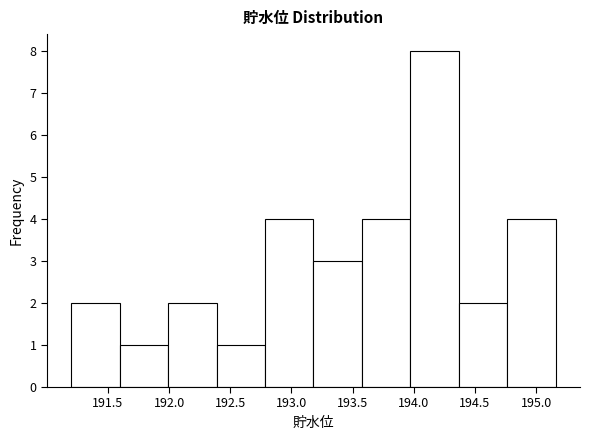

What is the height of the bar covering 193.20 to 193.60 on the x-axis? Neither the bar edges nor the heights are printed on the chart, so give them approximately, as read against the axes.

3